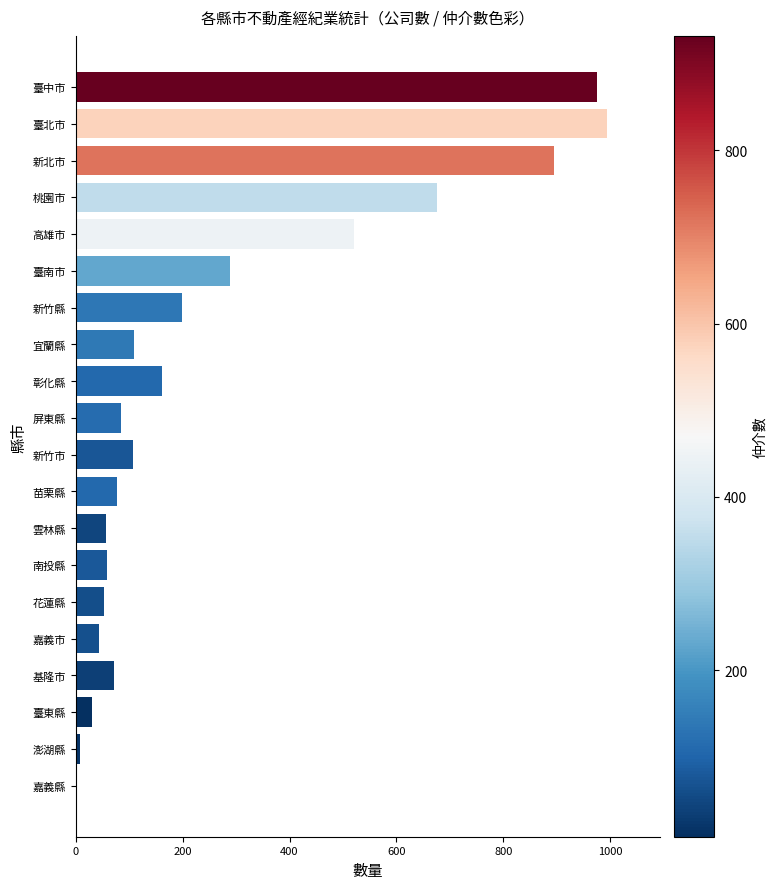

Count the number of data series in this chart.

1